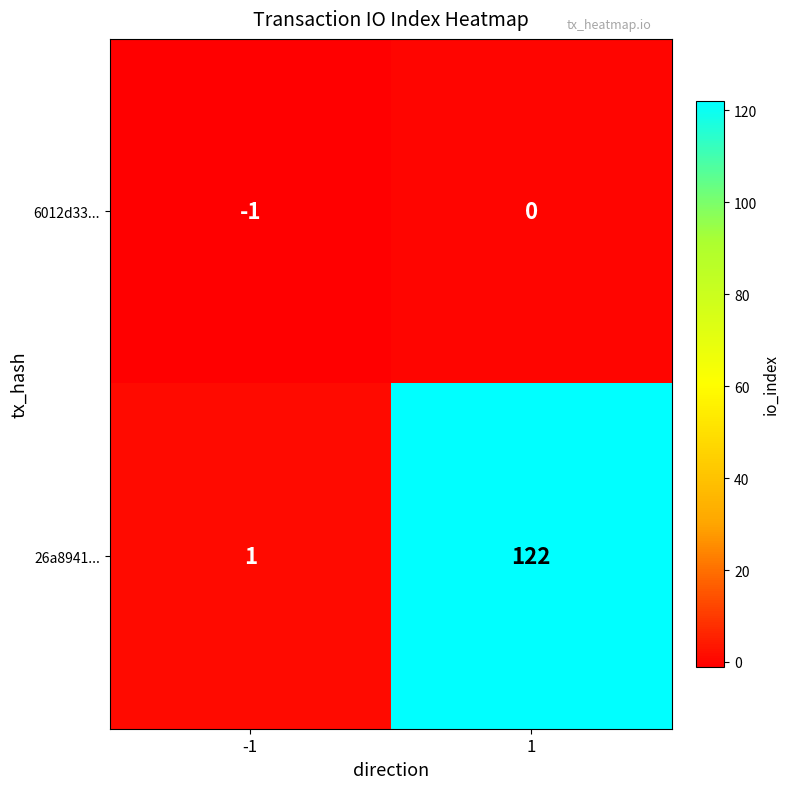

What is the minimum value shown in the chart?

-1